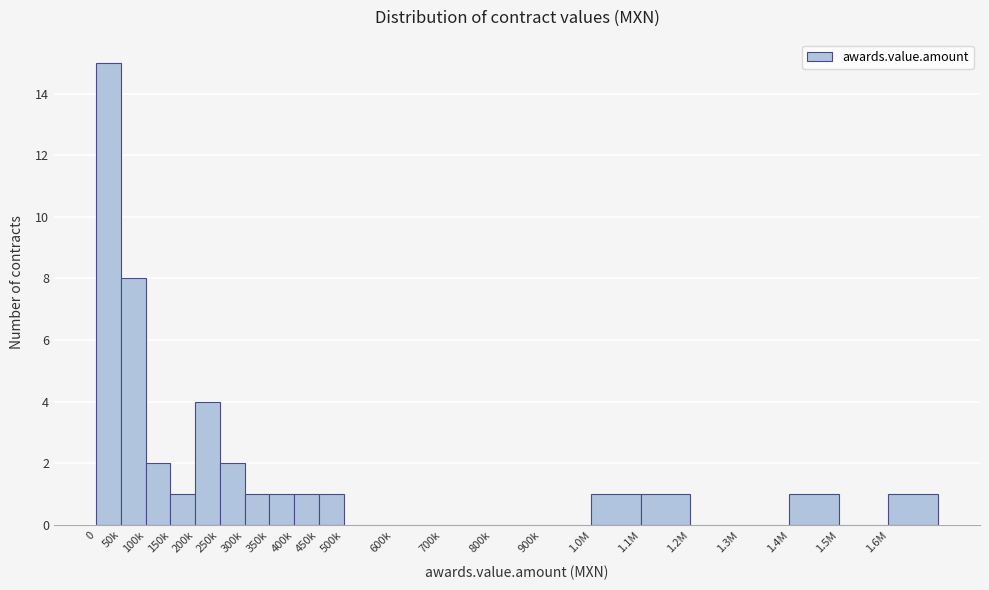

Approximately how many times larger is the value at 150k compared to 300k?

1.0